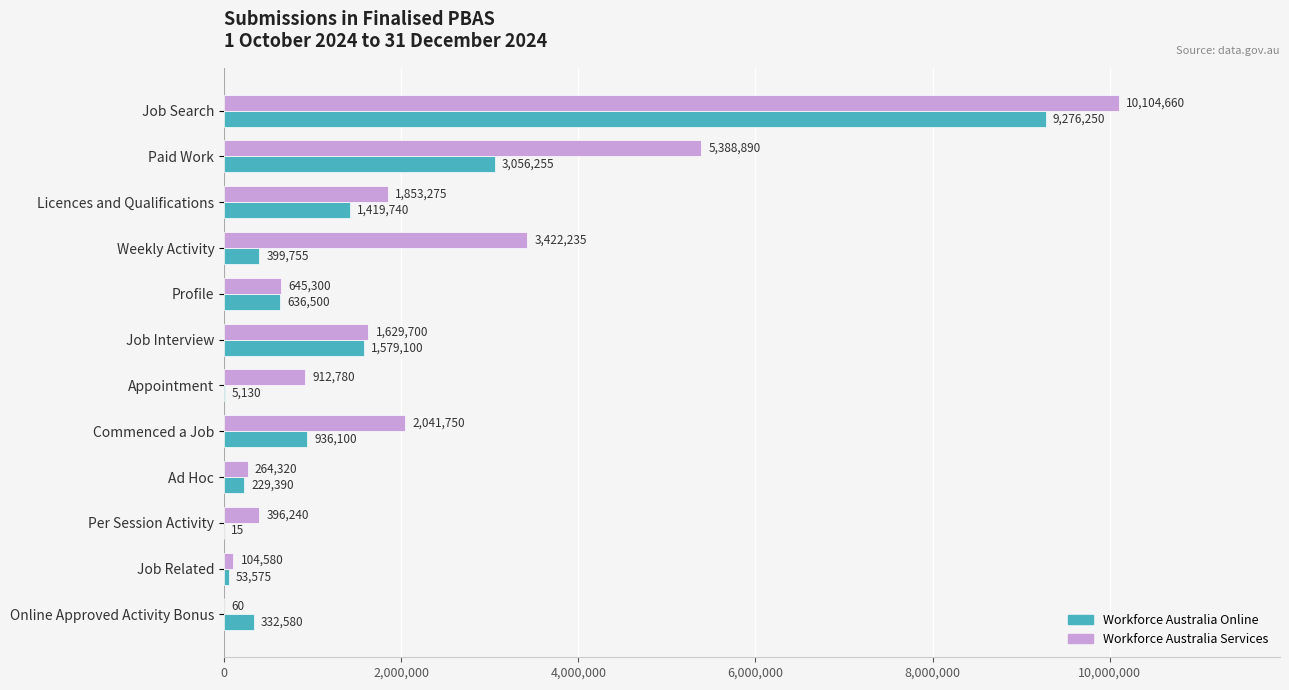

The Workforce Australia Online series shows 5130 at Appointment. True or false?

True